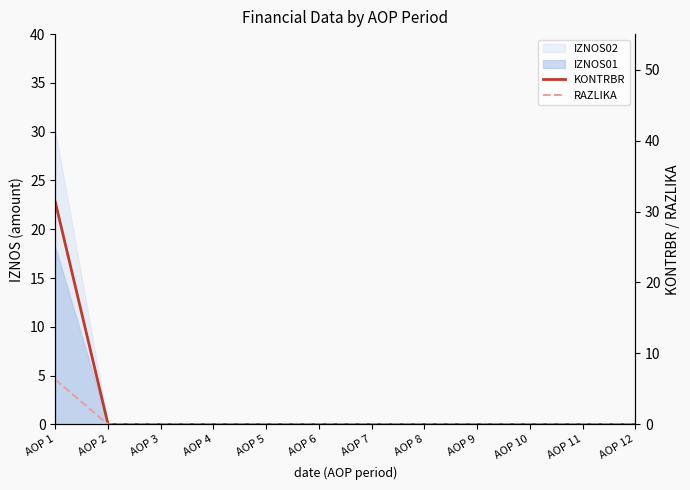

Which series changed the most between AOP 1 and AOP 11?

KONTRBR